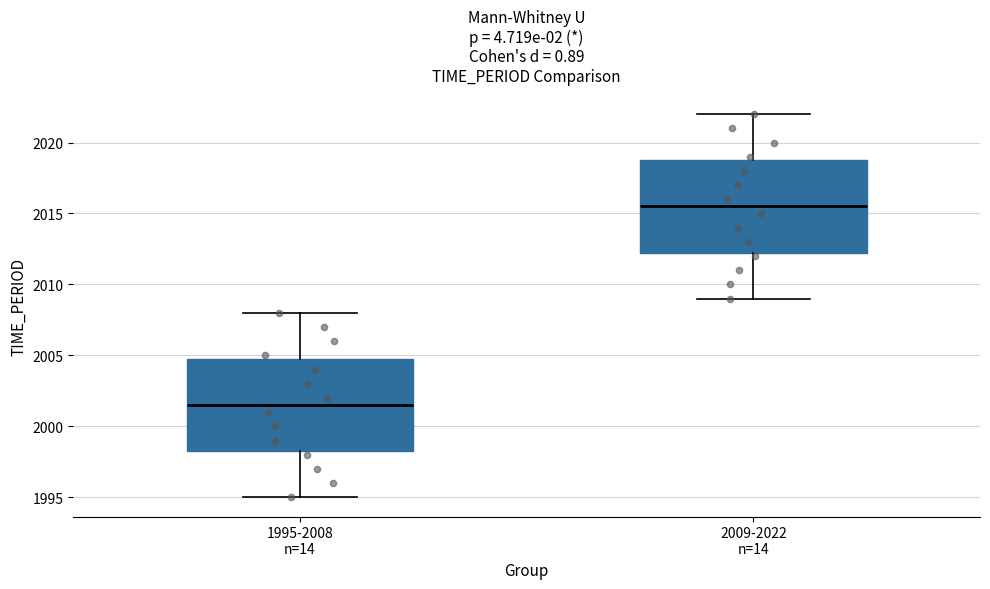

Where is the upper edge of the box for 2009-2022 n=14 on the y-axis? The values are not printed on the chart, so give them approximately, as read against the axis.

2019.0